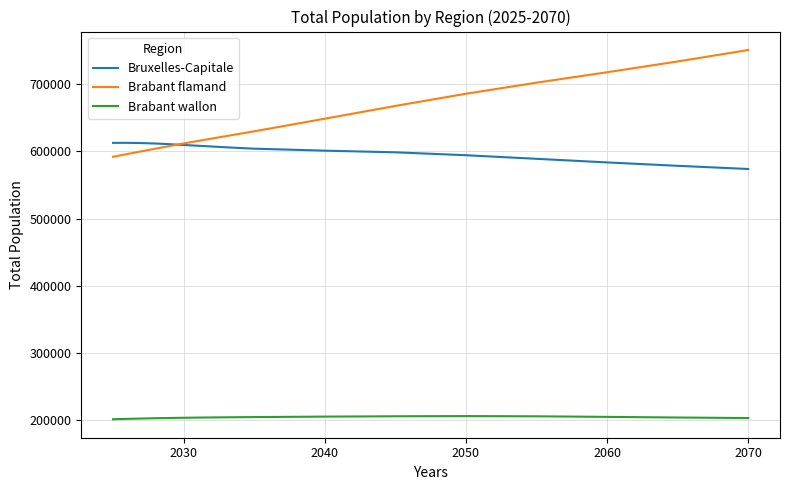

What are all the series names shown in the legend?

Bruxelles-Capitale, Brabant flamand, Brabant wallon